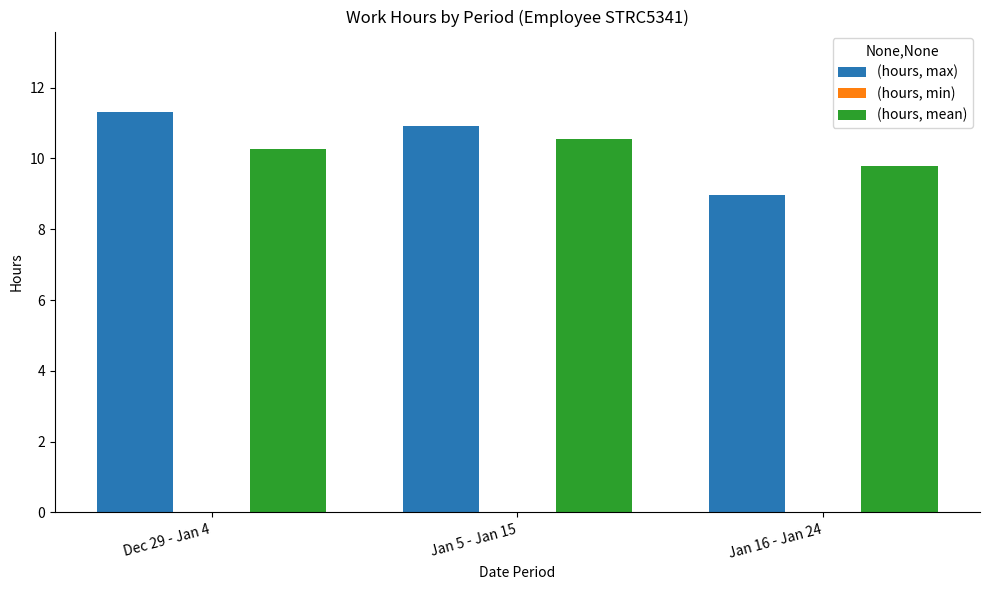

What is the minimum value for (hours, mean)?

9.8